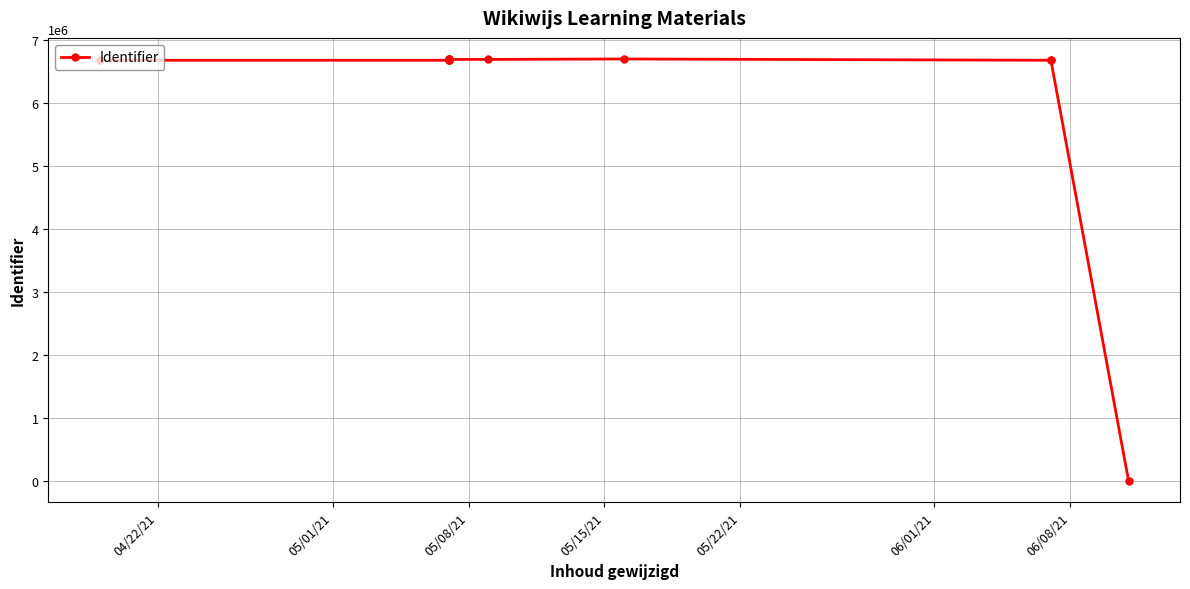

How many lines are shown in the chart?

1